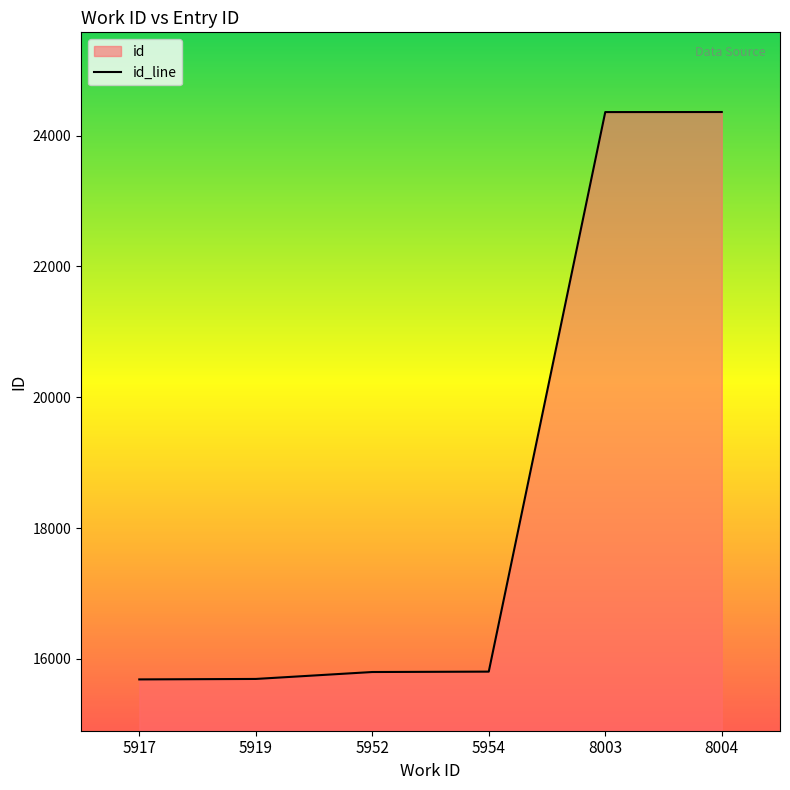

True or false: the data shows 15806 at 5954.

True